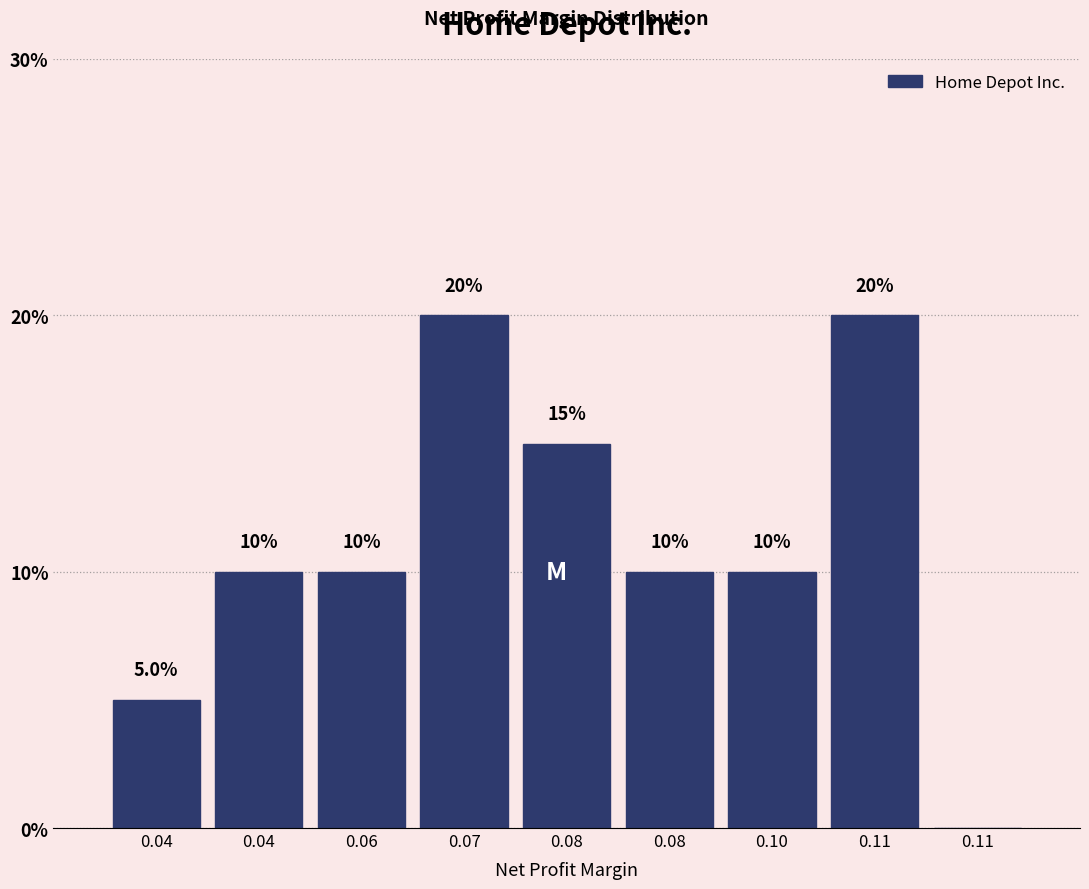

Are the bars horizontal?

No